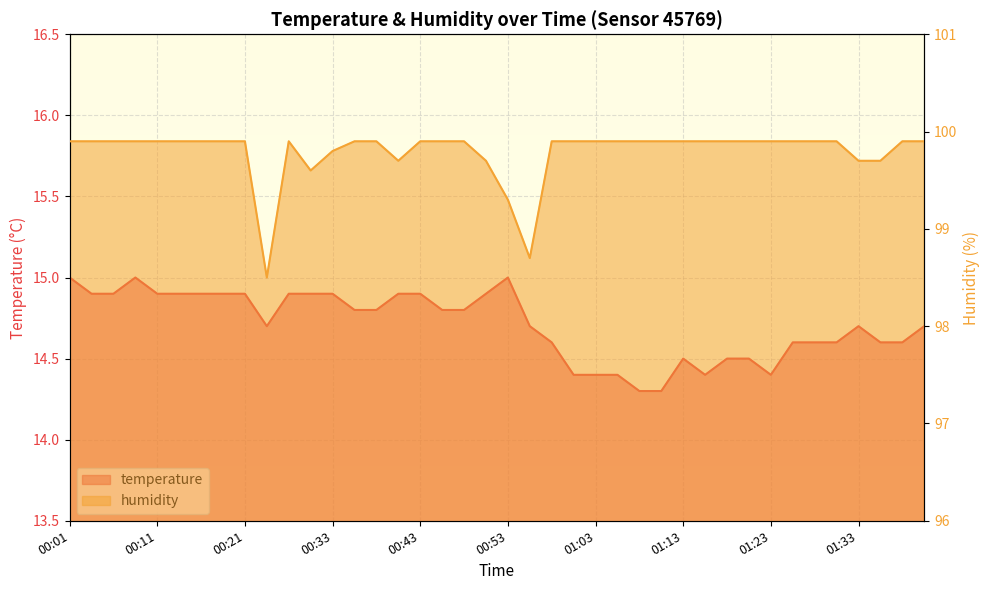

Reading left to right, list all the values displayed in this chart.

temperature: 00:01=15.0	00:03=14.9	00:06=14.9	00:08=15.0	00:11=14.9	00:13=14.9	00:16=14.9	00:18=14.9	00:21=14.9	00:23=14.7	00:28=14.9	00:31=14.9	00:33=14.9	00:35=14.8	00:38=14.8	00:40=14.9	00:43=14.9	00:45=14.8	00:48=14.8	00:51=14.9	00:53=15.0	00:56=14.7	00:58=14.6	01:01=14.4	01:03=14.4	01:06=14.4	01:08=14.3	01:11=14.3	01:13=14.5	01:16=14.4	01:18=14.5	01:21=14.5	01:23=14.4	01:26=14.6	01:28=14.6	01:31=14.6	01:33=14.7	01:36=14.6	01:38=14.6	01:41=14.7
humidity: 00:01=99.9	00:03=99.9	00:06=99.9	00:08=99.9	00:11=99.9	00:13=99.9	00:16=99.9	00:18=99.9	00:21=99.9	00:23=98.5	00:28=99.9	00:31=99.6	00:33=99.8	00:35=99.9	00:38=99.9	00:40=99.7	00:43=99.9	00:45=99.9	00:48=99.9	00:51=99.7	00:53=99.3	00:56=98.7	00:58=99.9	01:01=99.9	01:03=99.9	01:06=99.9	01:08=99.9	01:11=99.9	01:13=99.9	01:16=99.9	01:18=99.9	01:21=99.9	01:23=99.9	01:26=99.9	01:28=99.9	01:31=99.9	01:33=99.7	01:36=99.7	01:38=99.9	01:41=99.9